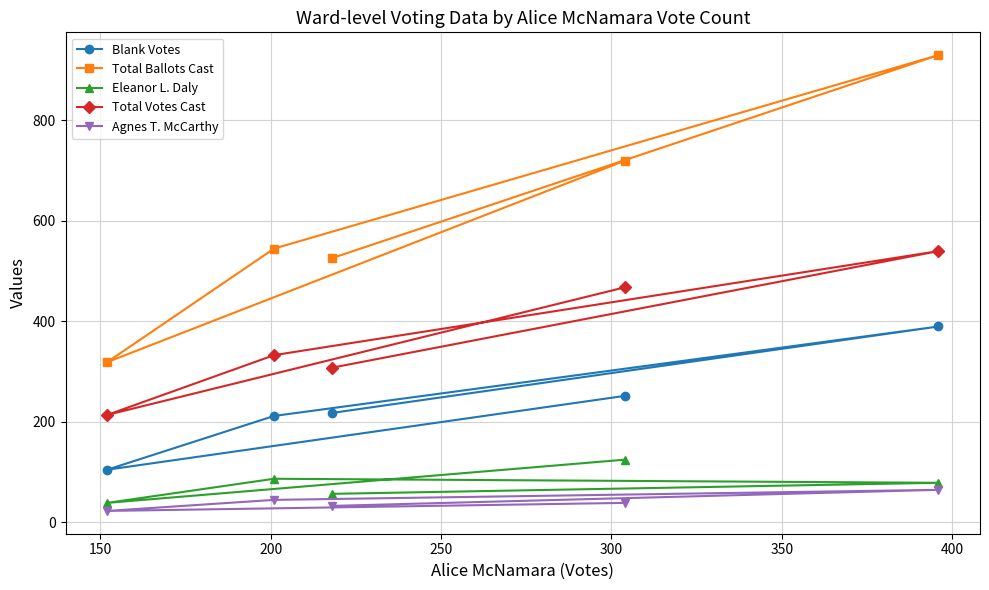

List the series in order of their peak value, lowest first.

Agnes T. McCarthy, Eleanor L. Daly, Blank Votes, Total Votes Cast, Total Ballots Cast